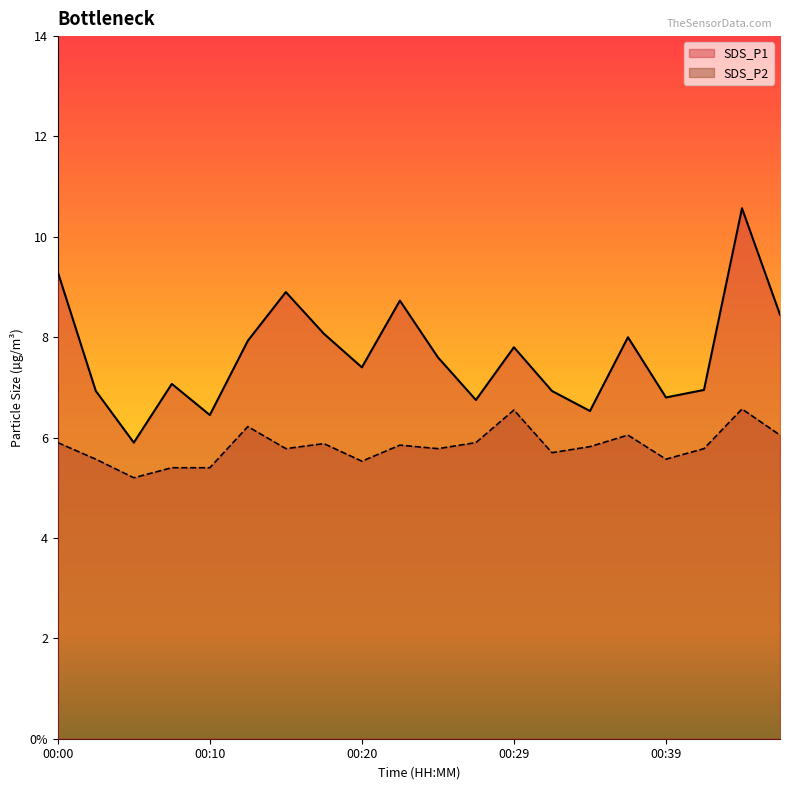

List the series in order of their overall mean, lowest first.

SDS_P2, SDS_P1